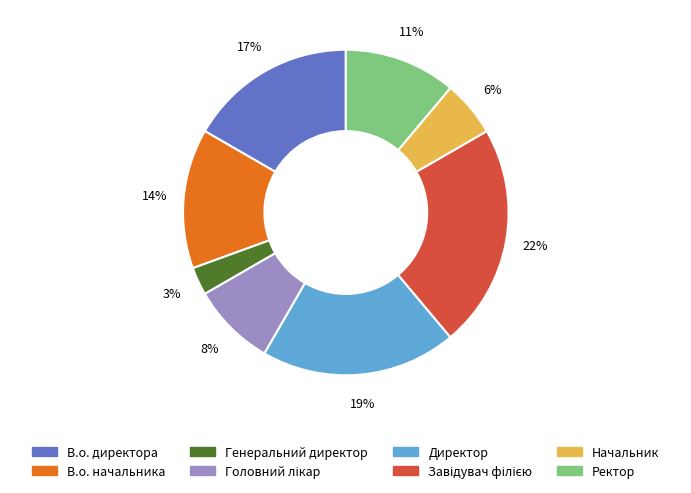

To the nearest percent, what is the difference between the largest and smallest slice percentages?

19%